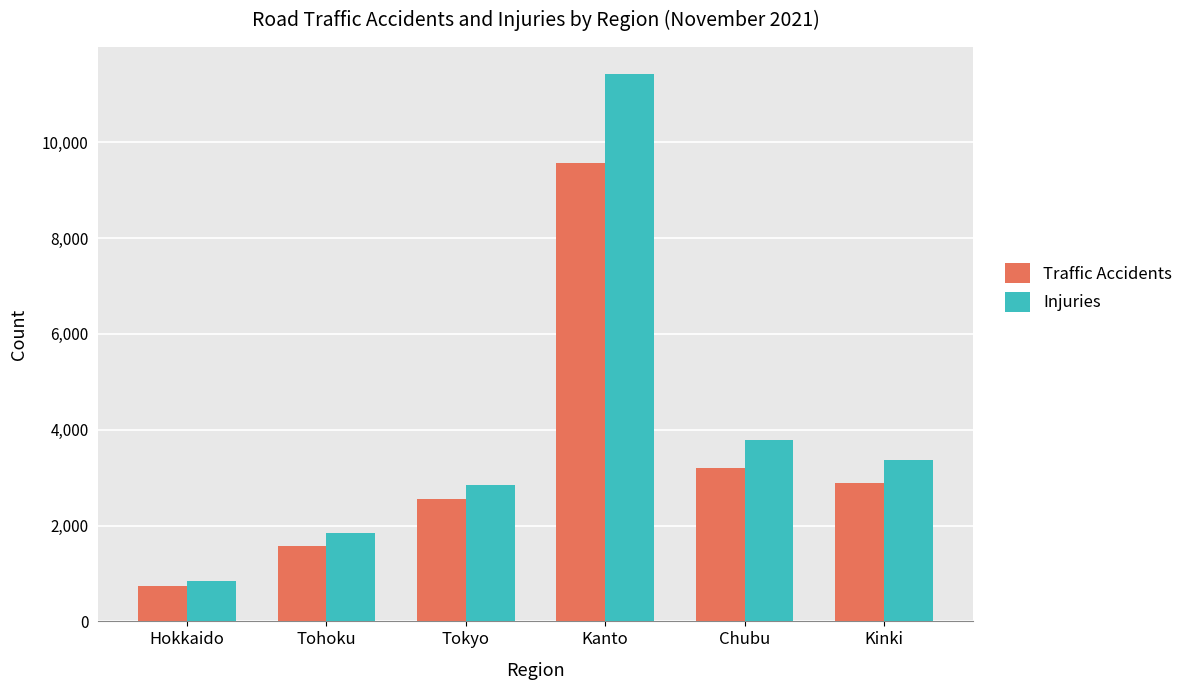

What is the smallest value displayed?

736